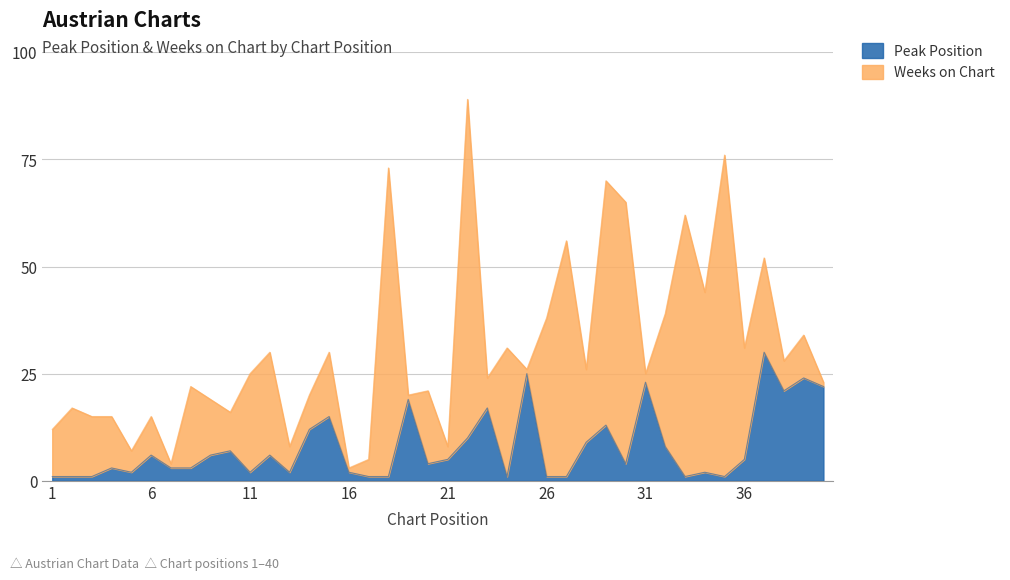

How many lines are shown in the chart?

2